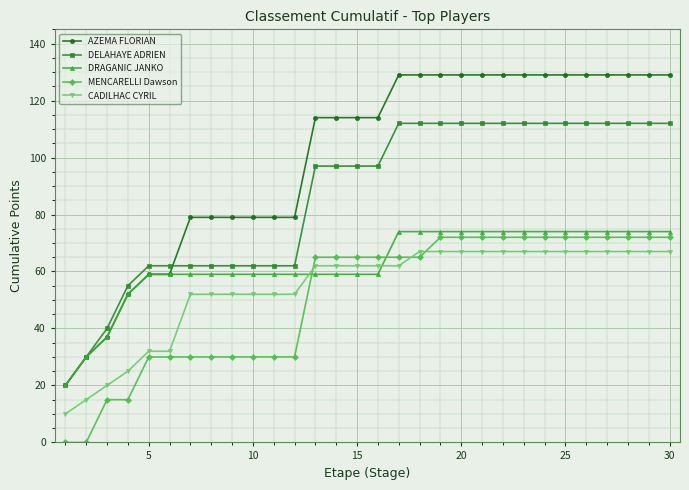

Which series has the largest total across all categories?

AZEMA FLORIAN